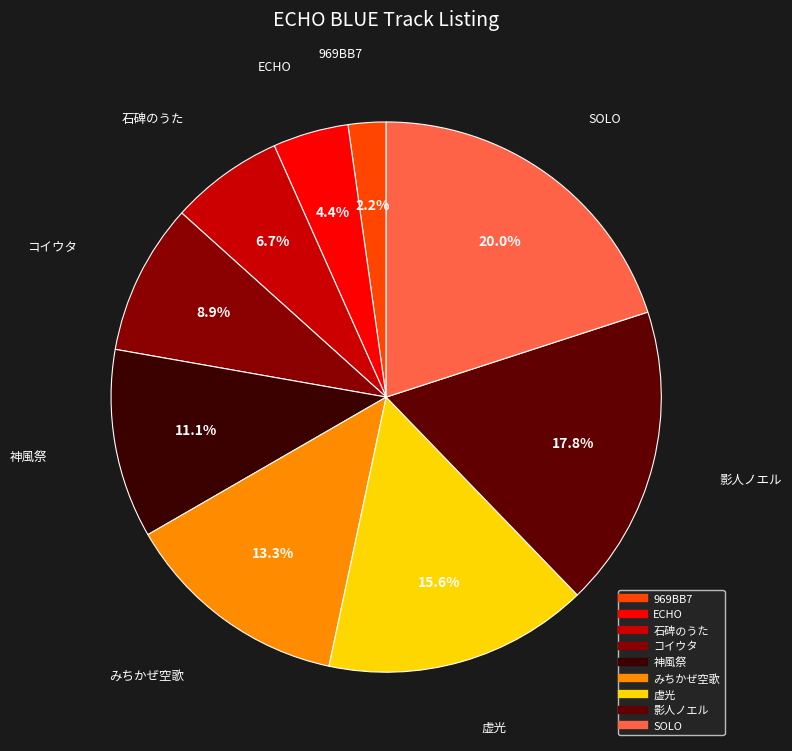

How many segments does this pie chart have?

9